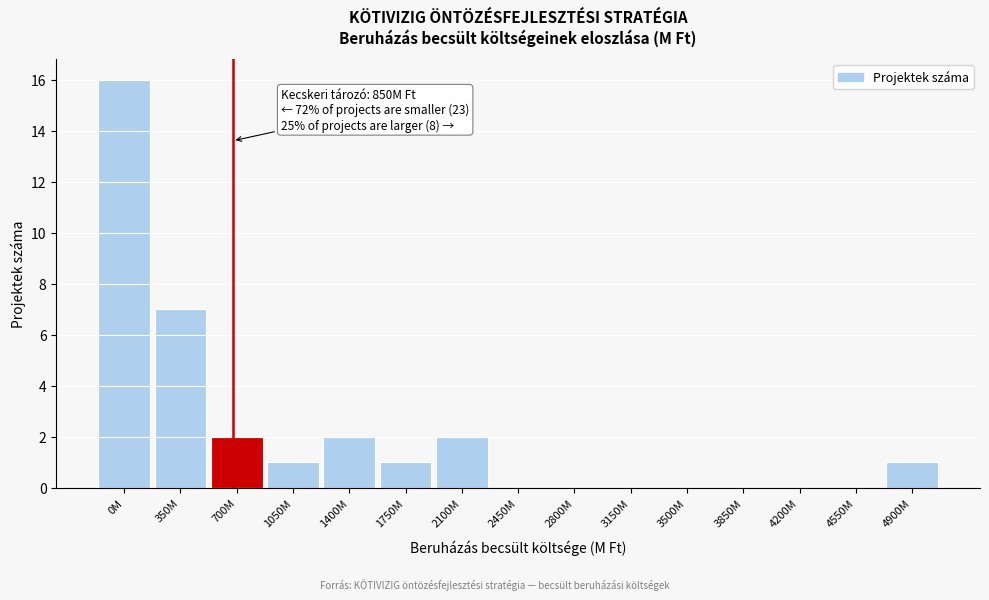

Reading left to right, extract all data points from this chart.

0M=16	350M=7	700M=2	1050M=1	1400M=2	1750M=1	2100M=2	2450M=0	2800M=0	3150M=0	3500M=0	3850M=0	4200M=0	4550M=0	4900M=1